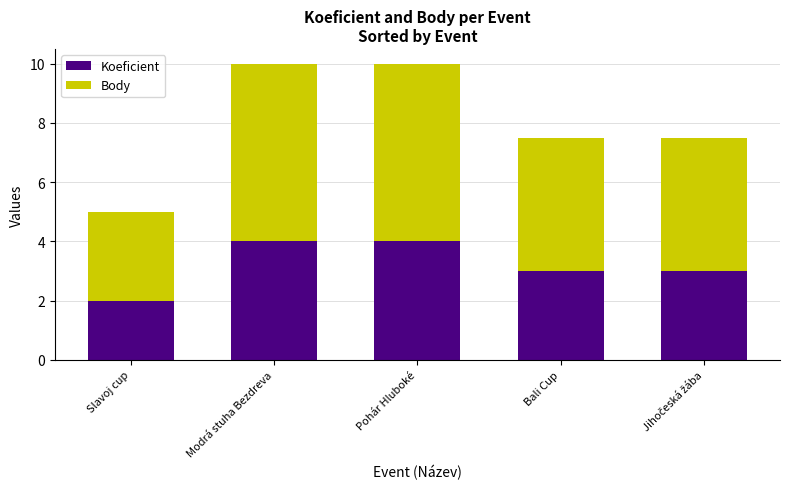

Reading left to right, list the values for the Koeficient series.

2.0	4.0	4.0	3.0	3.0